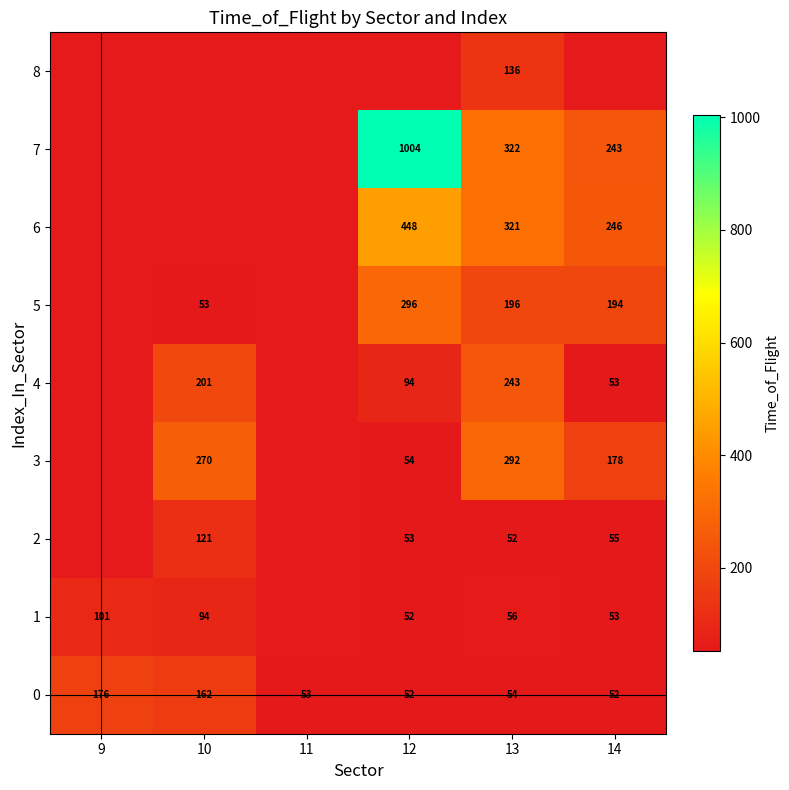

At 13, list the series in order from largest to smallest.

7, 6, 3, 4, 5, 8, 1, 0, 2